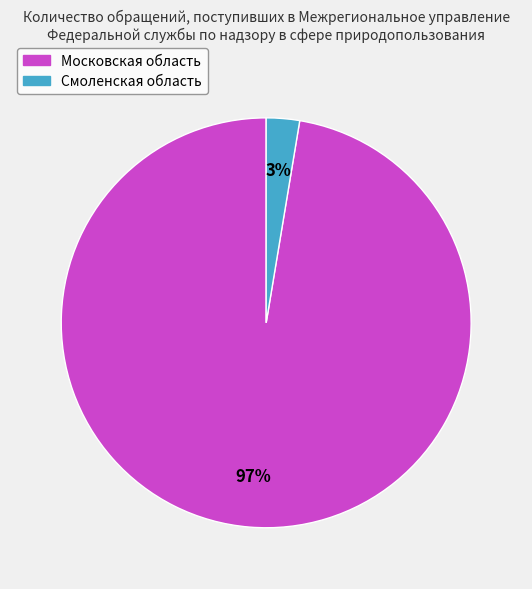

Which slice represents more than half of the pie?

Московская область